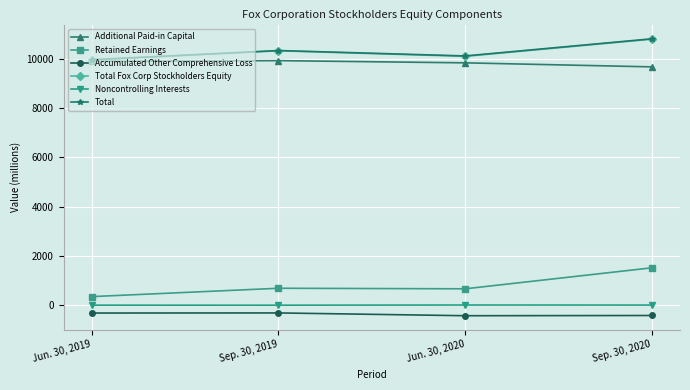

True or false: Total Fox Corp Stockholders Equity and Accumulated Other Comprehensive Loss intersect in this chart.

False